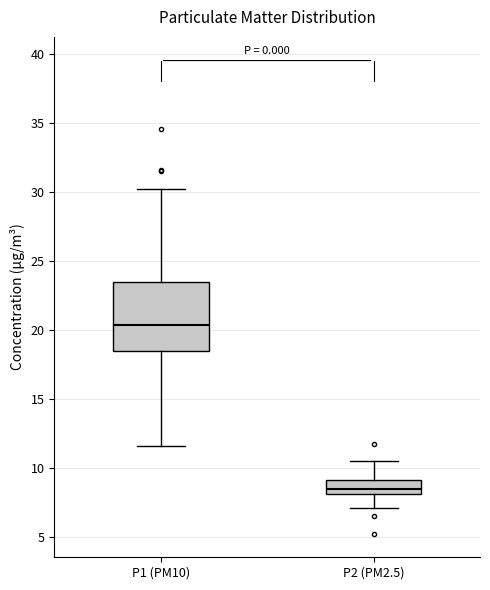

Reading left to right, transcribe this box plot: for each box, give where its median line is, the range the box spans, and where its two whiskers end, as read against the y-axis. The values are not printed on the chart, so give them approximately, as read against the axis.

P1 (PM10): median 20.5, box 18.5 to 23.5, whiskers 11.5 to 30.0
P2 (PM2.5): median 8.5, box 8.0 to 9.0, whiskers 7.0 to 10.5